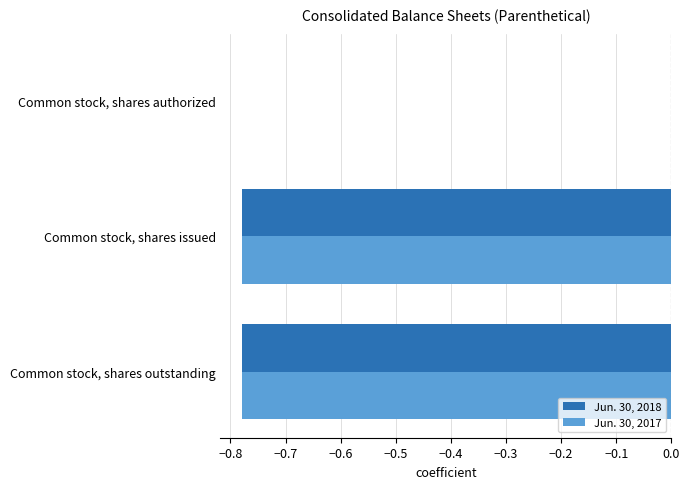

At which label does Jun. 30, 2017 reach its peak?

Common stock, shares authorized